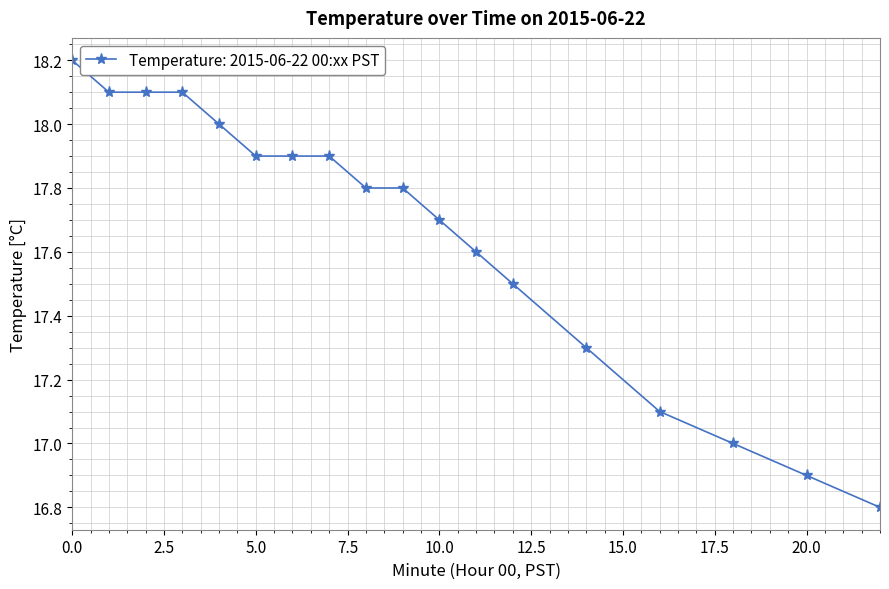

What is the minimum value shown in the chart?

16.8